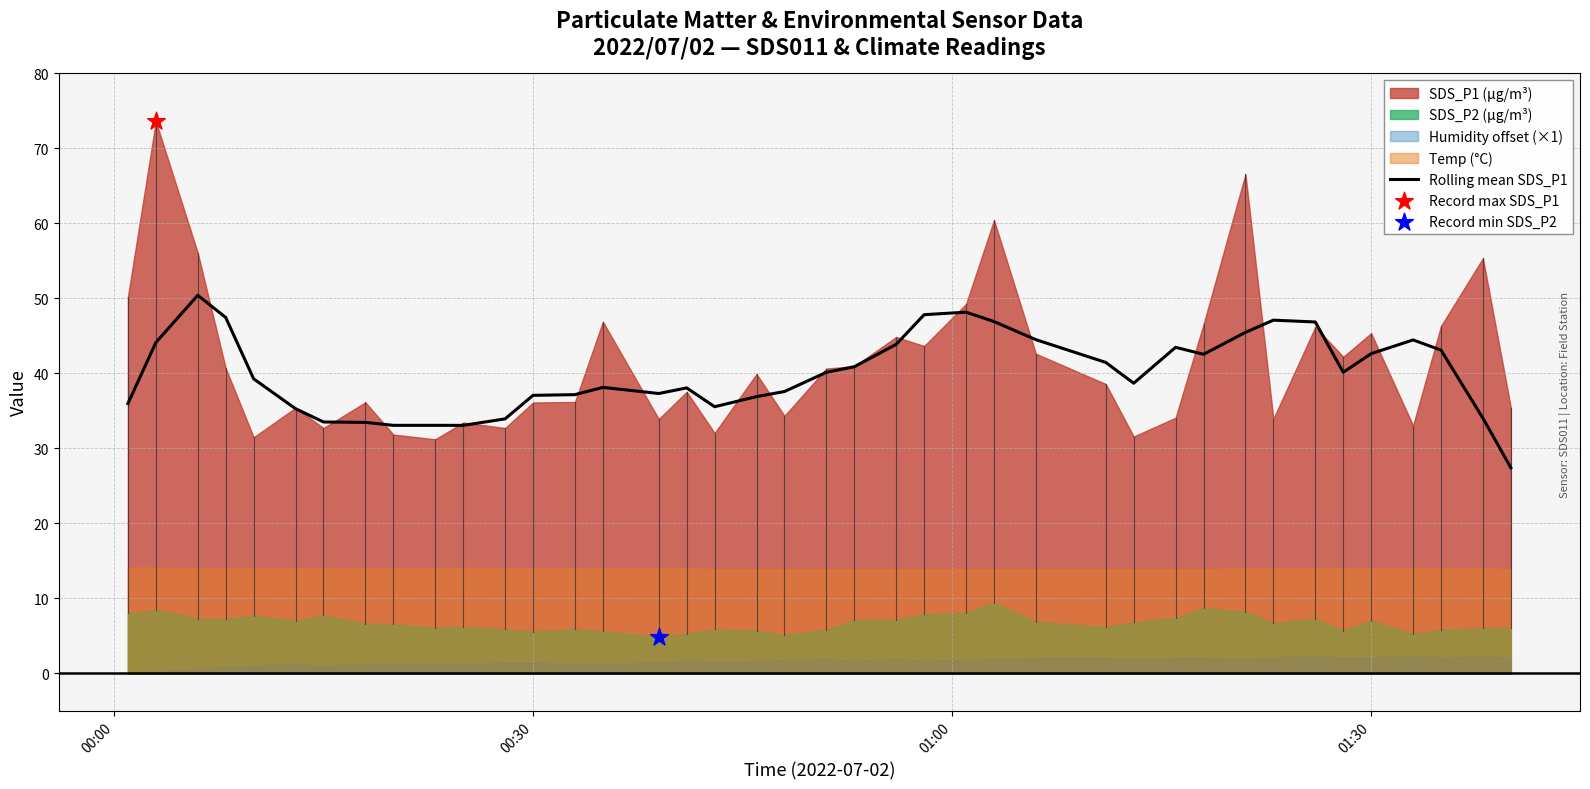

What is the minimum value for Rolling mean SDS_P1?

27.4